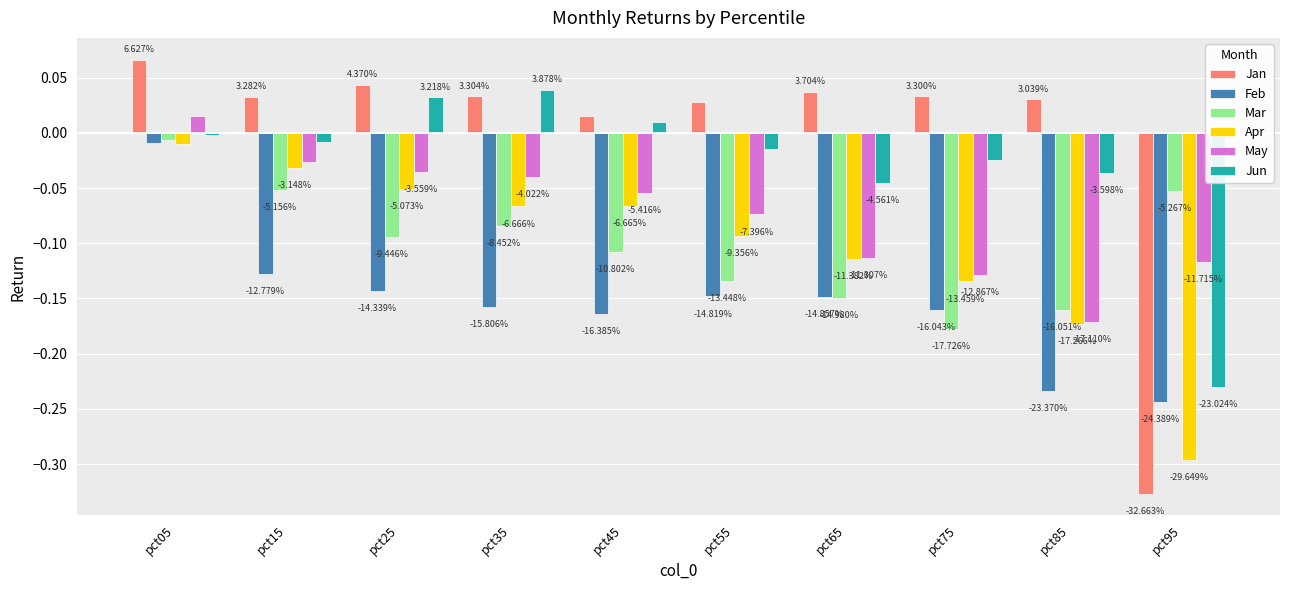

Which series has the widest spread of values?

Jan